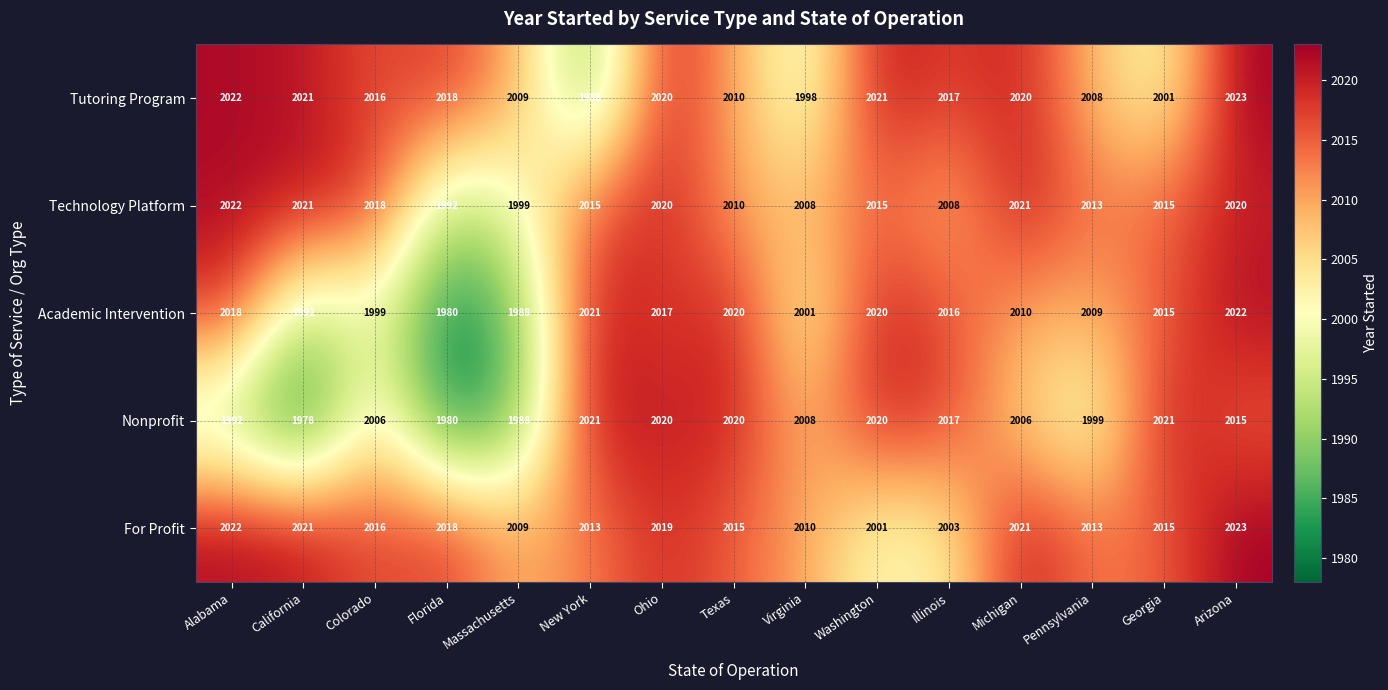

What is the difference between the highest and lowest values at Georgia?

20